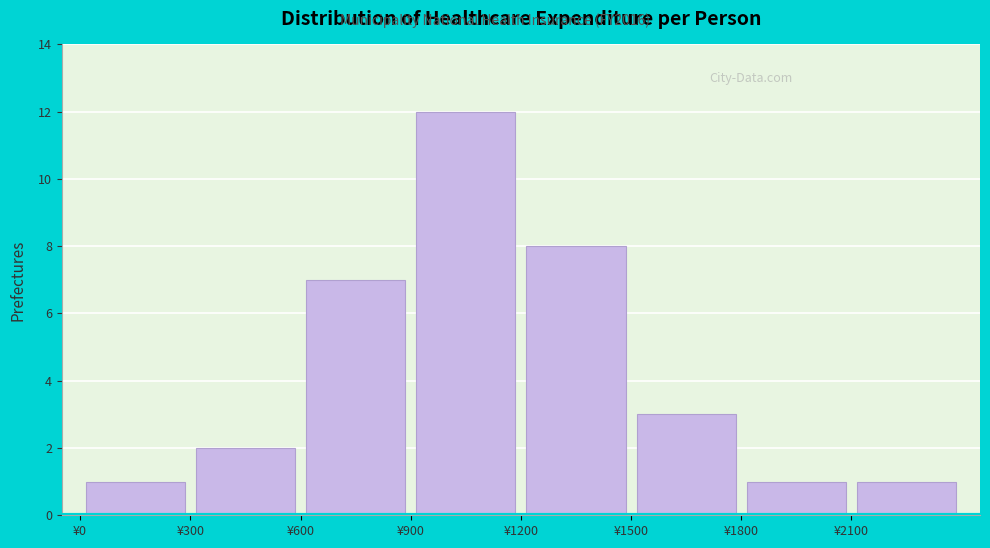

Reading left to right, list every bar in this chart as the range it spans on the x-axis followed by its height. The values are not printed on the chart, so give them approximately, as read against the axis.

0 to 300: 1
300 to 600: 2
600 to 900: 7
900 to 1200: 12
1200 to 1500: 8
1500 to 1800: 3
1800 to 2100: 1
2100 to 2400: 1